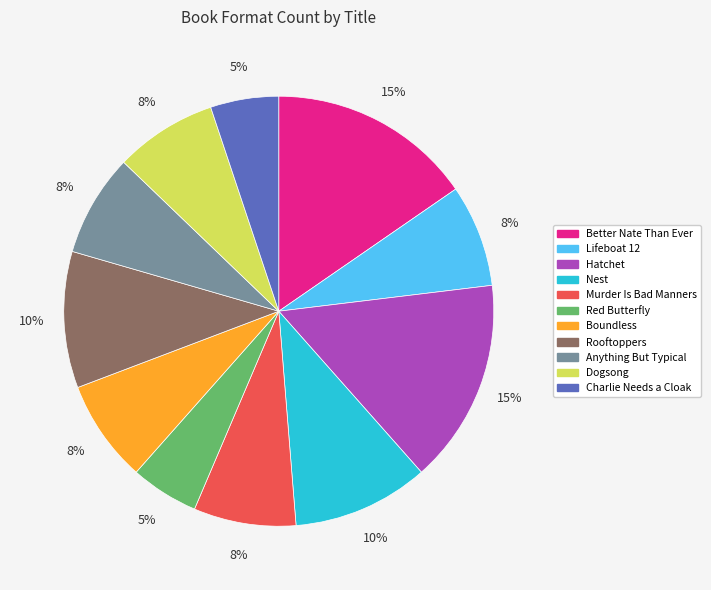

What percentage is the Anything But Typical slice, to the nearest percent?

8%